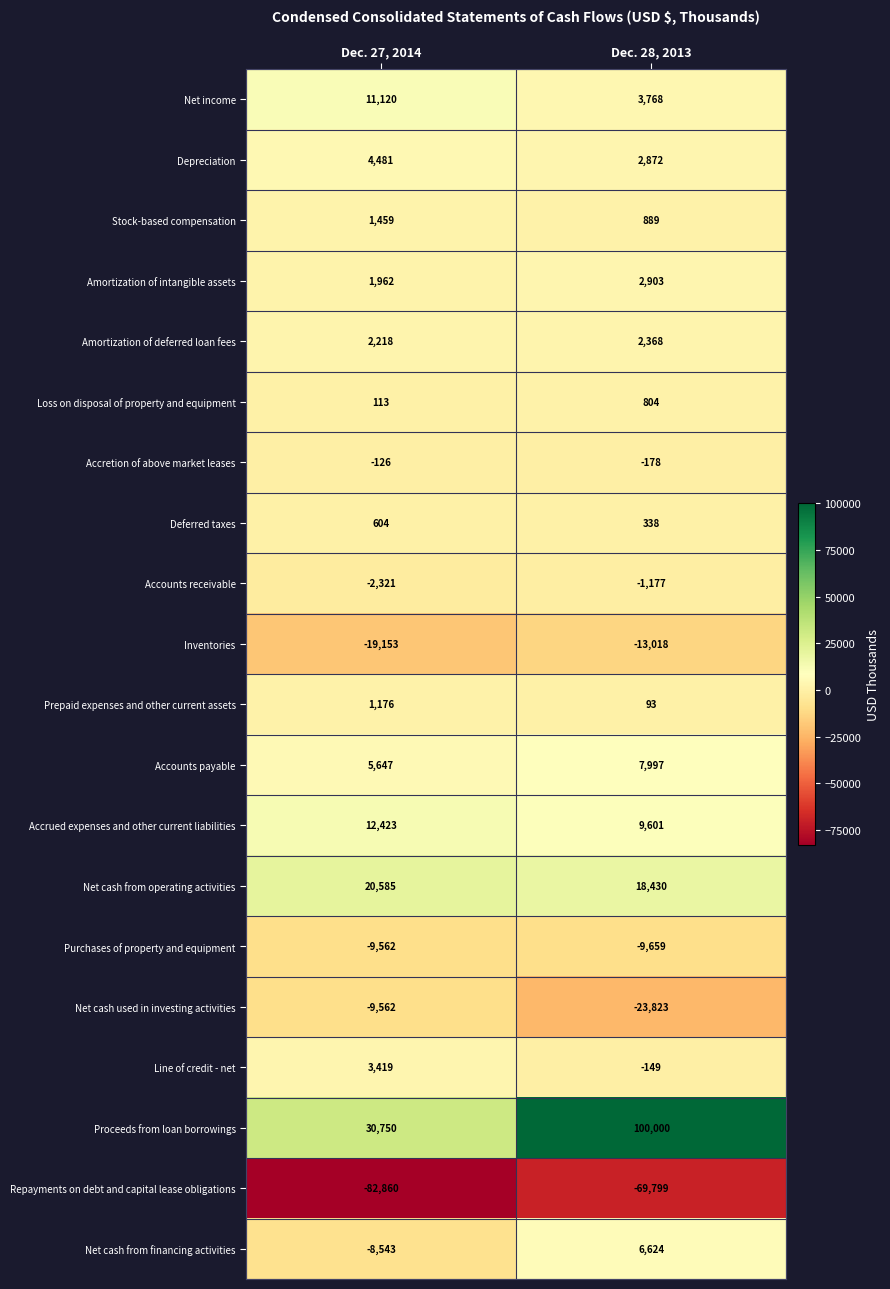

Which series has the widest spread of values?

Proceeds from loan borrowings